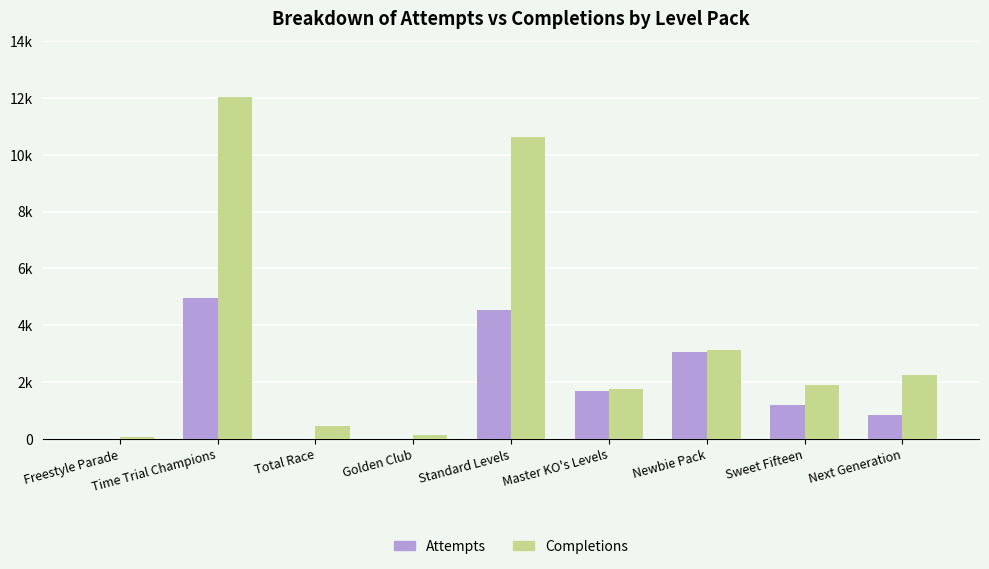

What is the label of the 9th bar from the left?

Next Generation